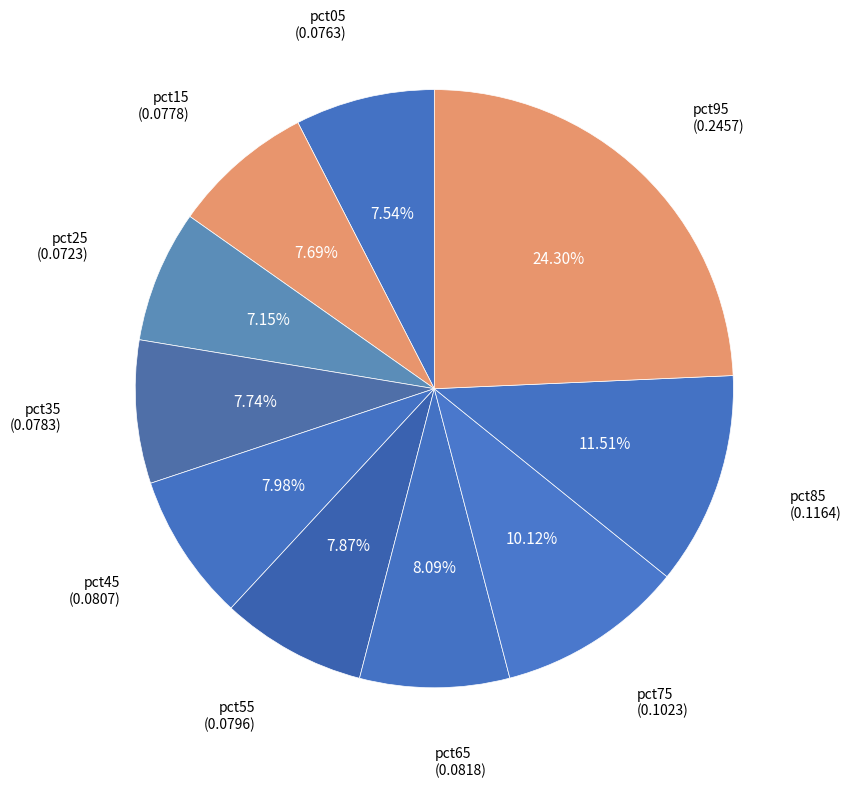

Count the number of slices in the pie.

10